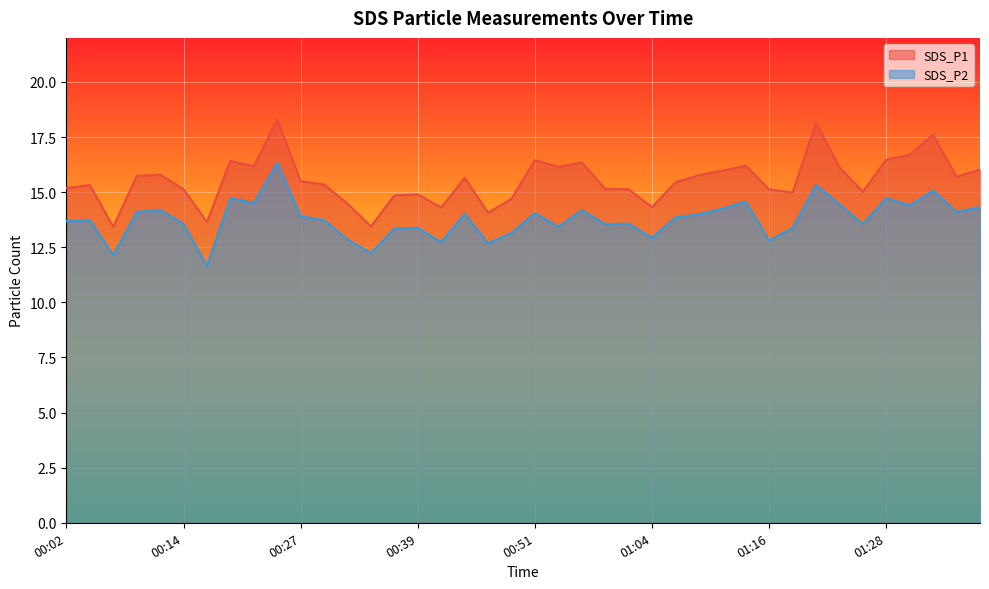

True or false: SDS_P2 has a value of 21.1 at 00:51.

False